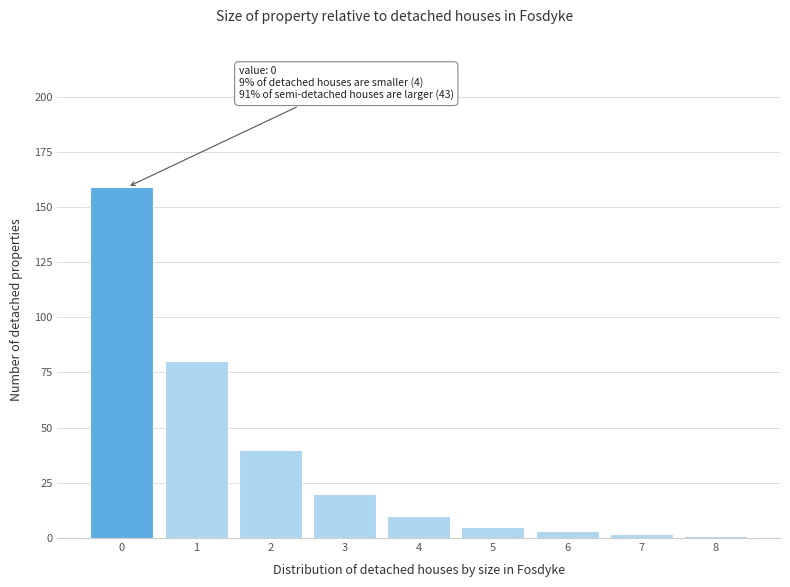

Reading left to right, list all the values displayed in this chart.

159	80	40	20	10	5	3	2	1